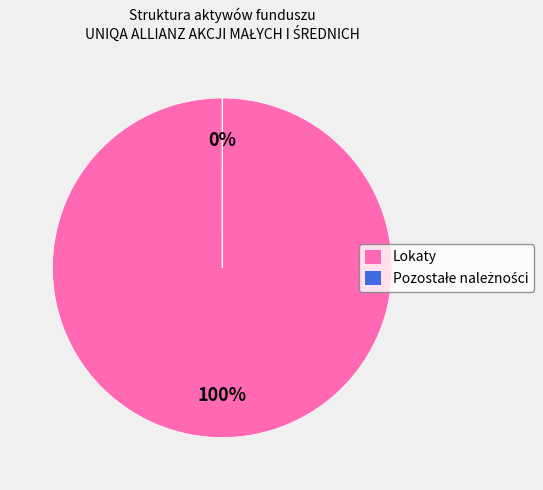

Which category accounts for the majority?

Lokaty